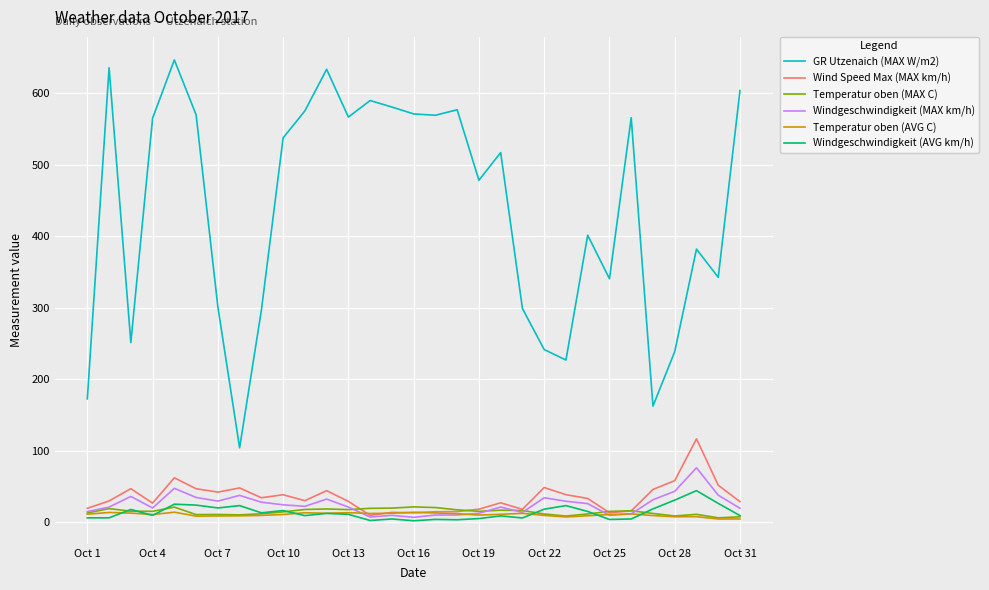

List the series in order of their peak value, lowest first.

Temperatur oben (AVG C), Temperatur oben (MAX C), Windgeschwindigkeit (AVG km/h), Windgeschwindigkeit (MAX km/h), Wind Speed Max (MAX km/h), GR Utzenaich (MAX W/m2)